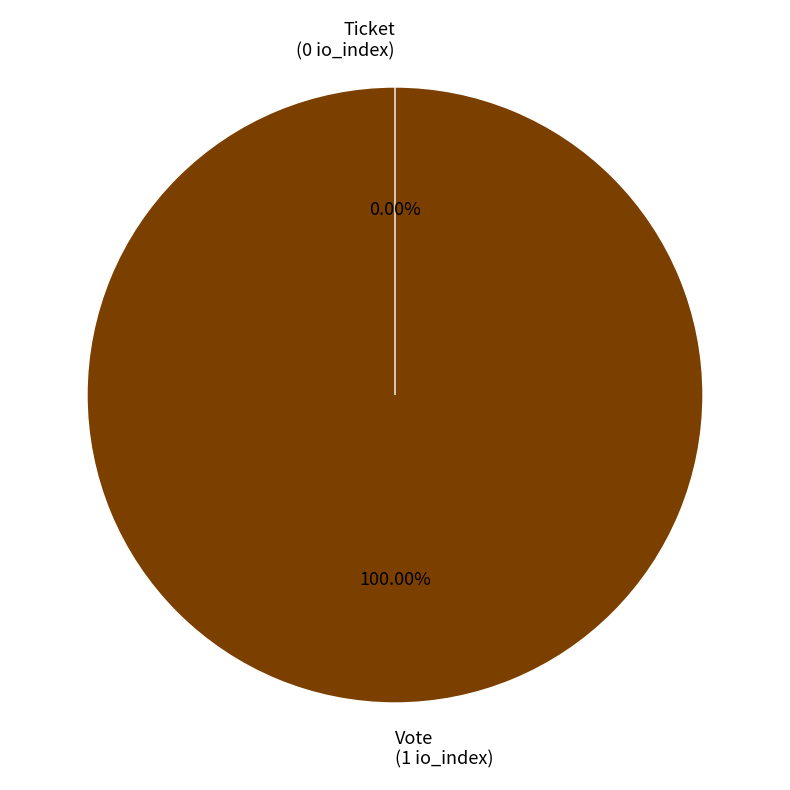

True or false: Ticket accounts for 7% of the total.

False